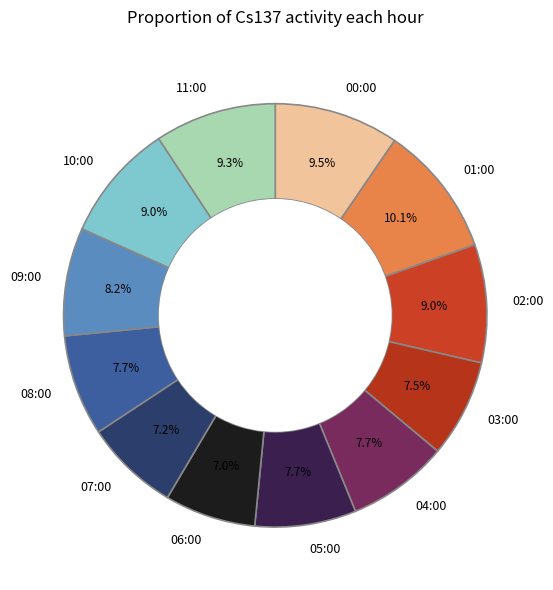

Is it true that 04:00 is 1% of the pie?

False